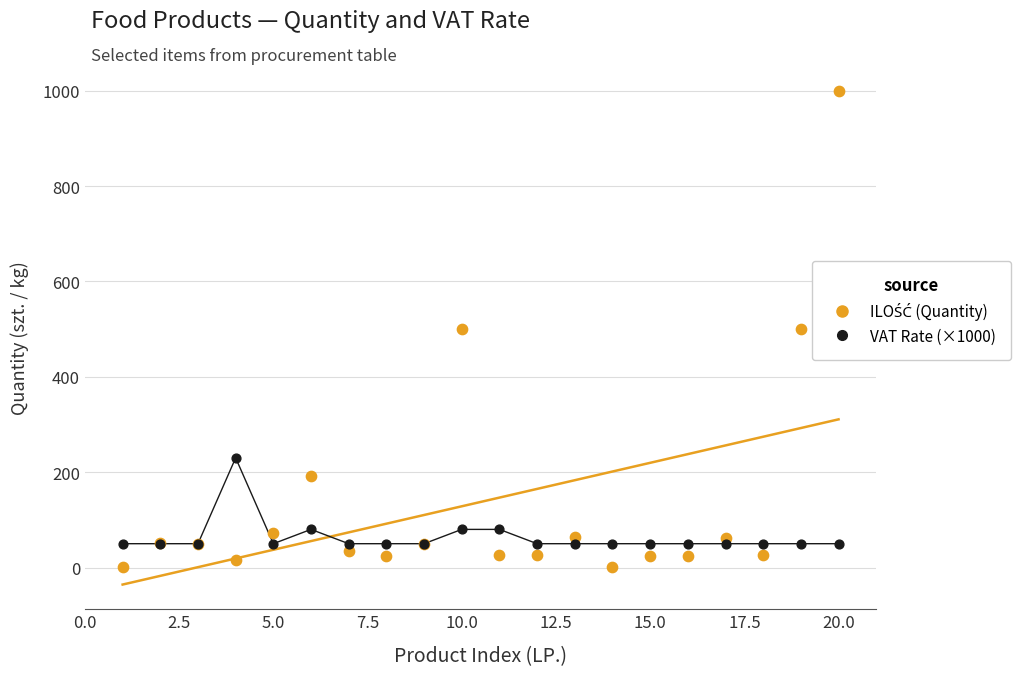

What is the X range (max minus min) for the scatter plot?

19